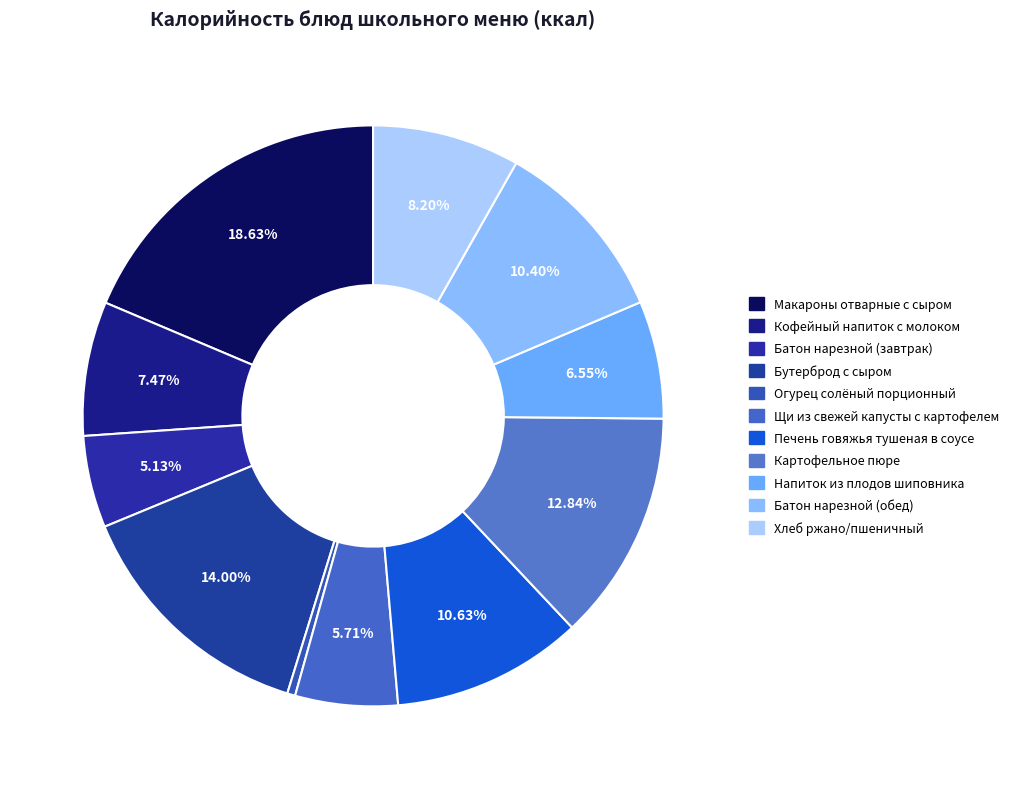

To the nearest percent, what is the average slice percentage?

9%